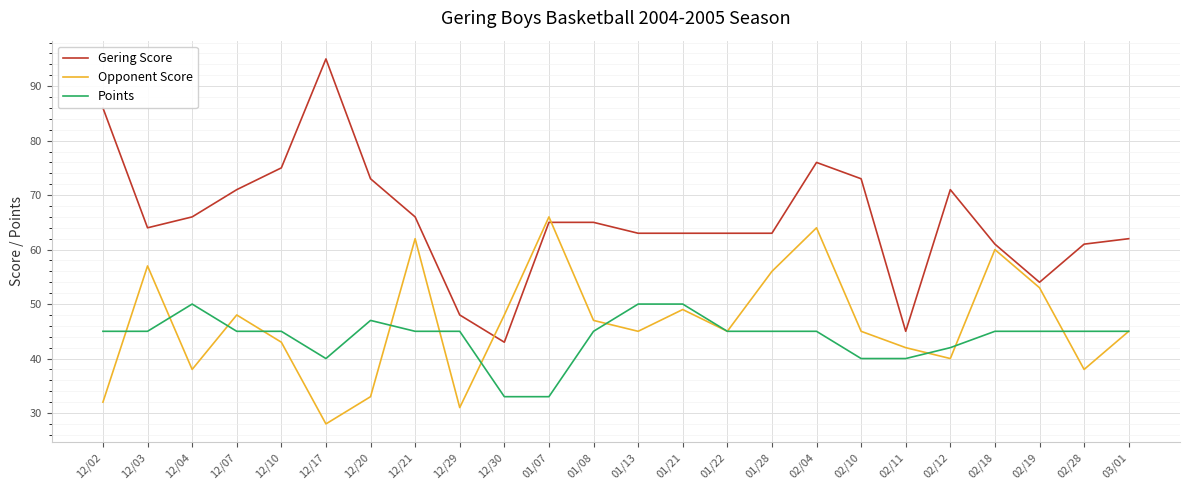

In Opponent Score, how many points are lower than both neighbors (excluding endpoints)?

7